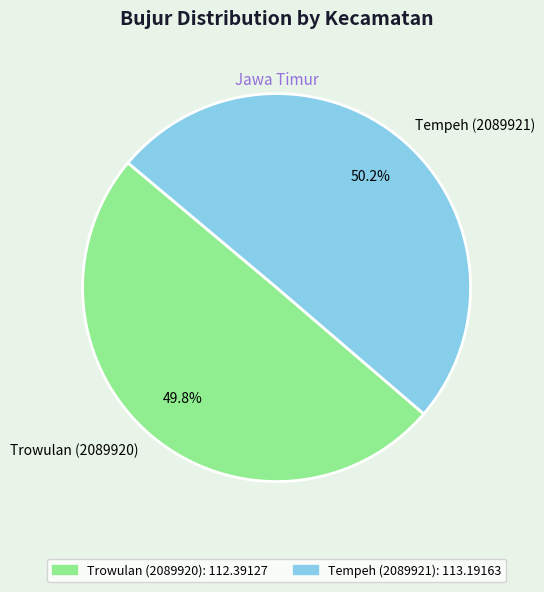

To the nearest percent, what percentage of the pie is Tempeh (2089921)?

50%